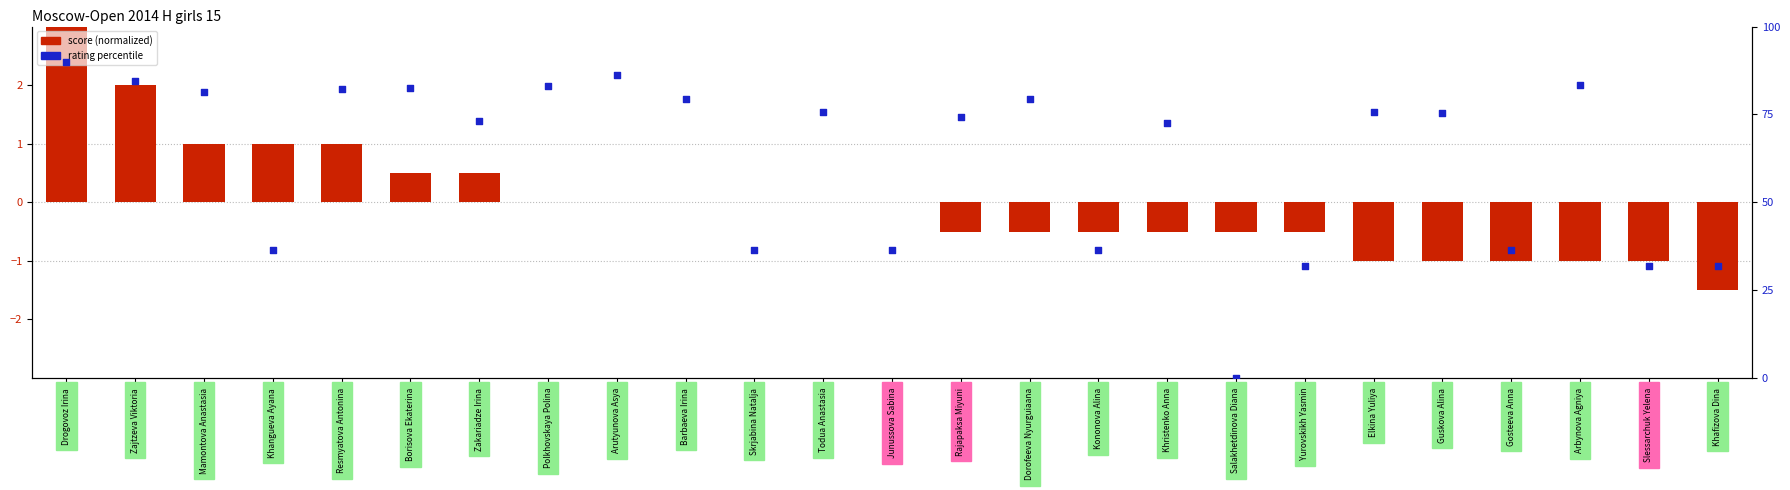

What is the total value across all series at Arutyunova Asya?

86.1